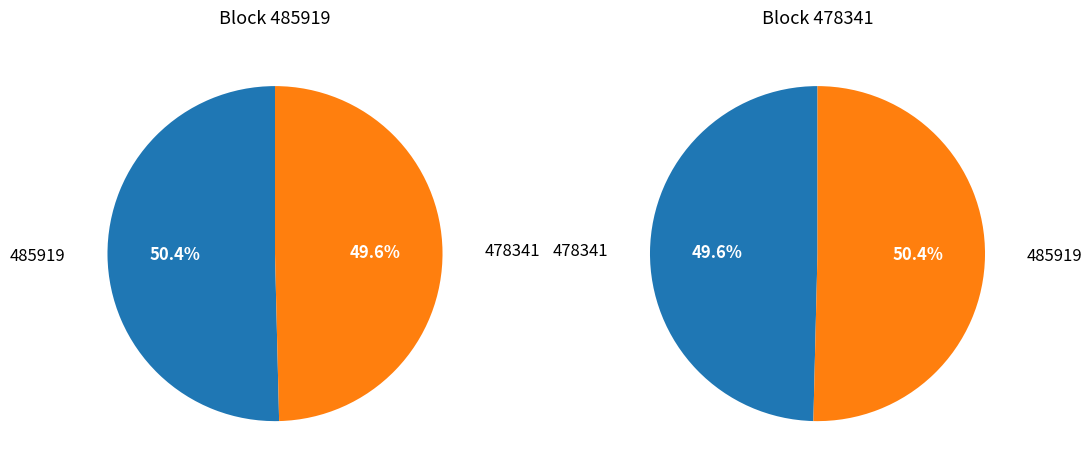

Combined, what portion of the pie is 485919 and 478341?

100.0%